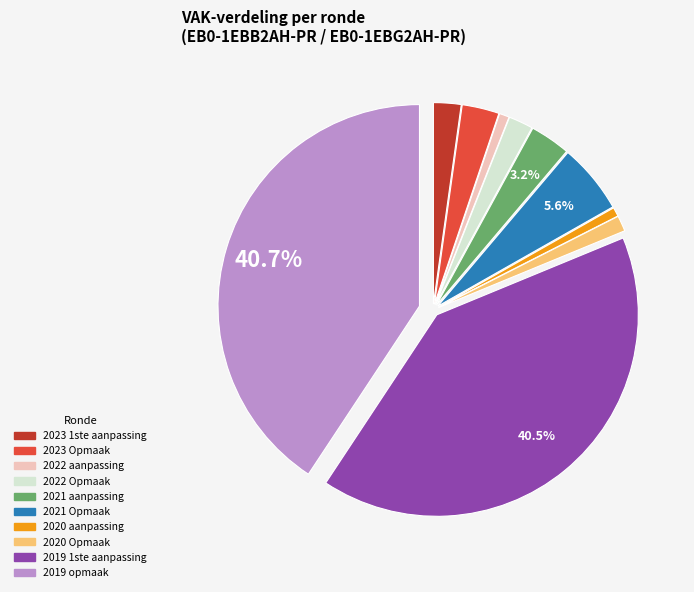

Do 2022 Opmaak and 2021 aanpassing together represent more than half of the pie?

No